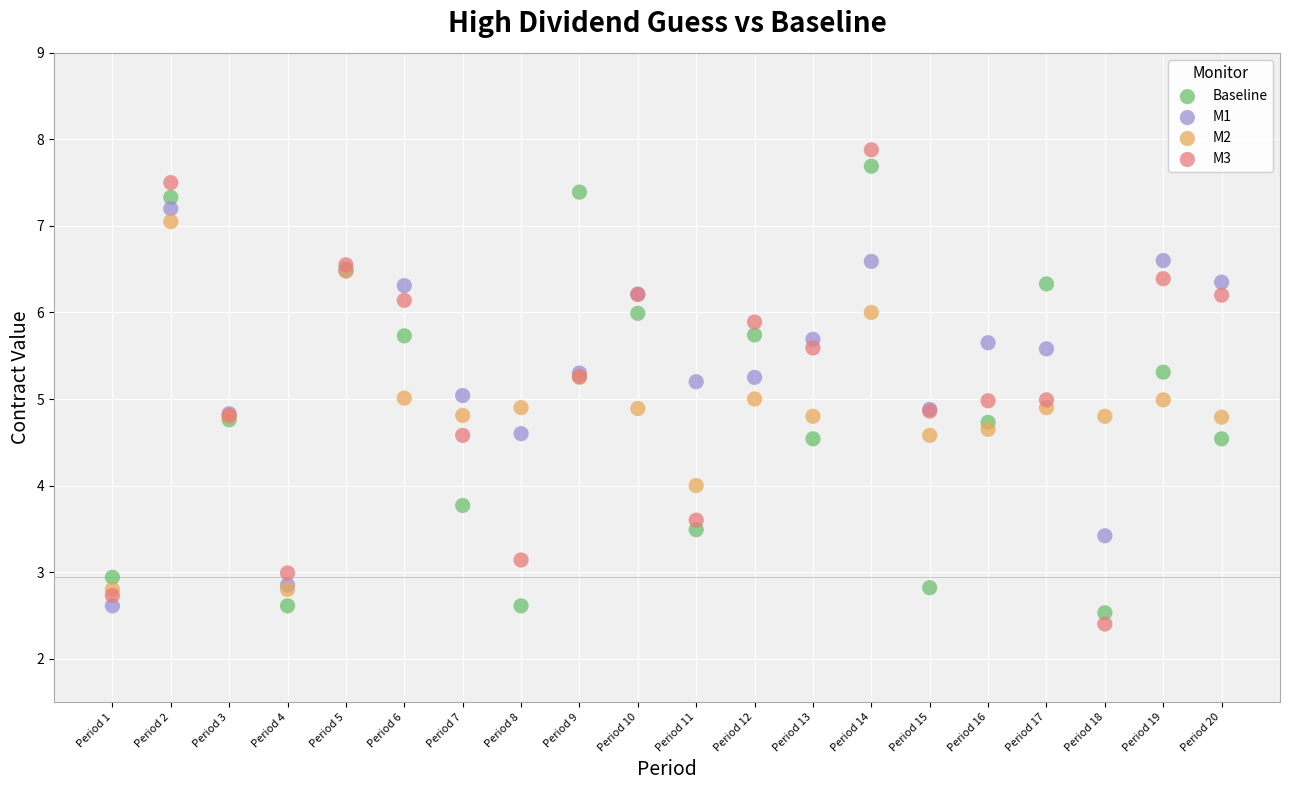

Which series has the widest spread of Y values?

M3